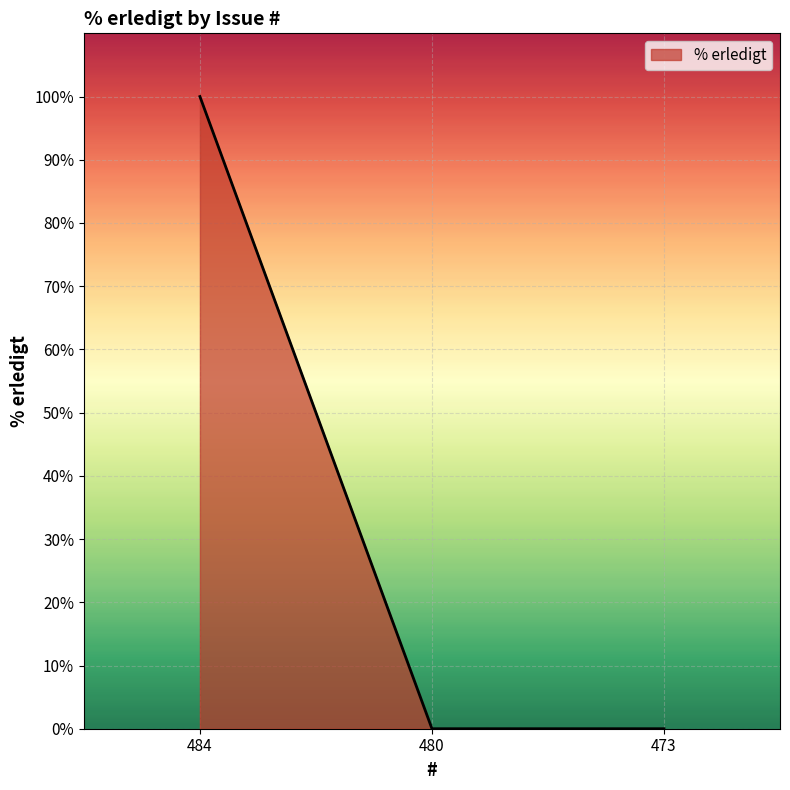

The value at 484 is 100. True or false?

True